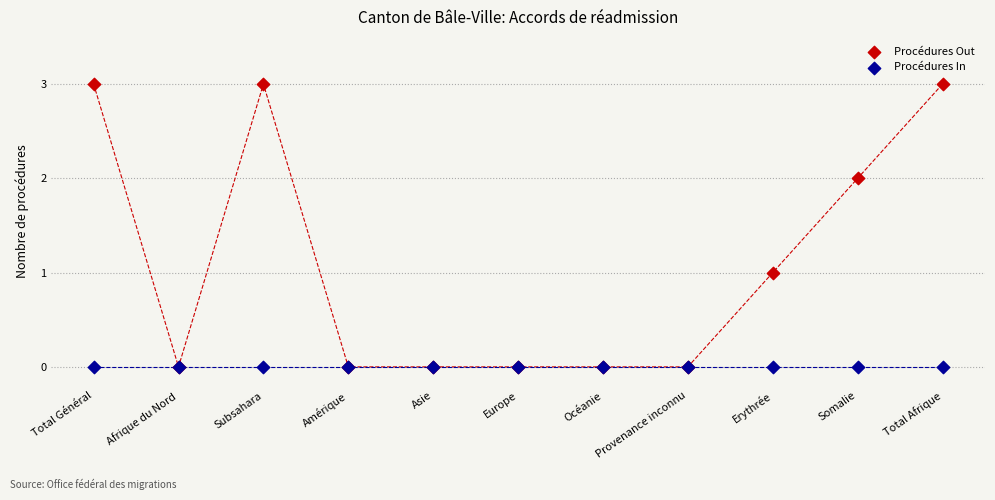

What are all the series names shown in the legend?

Procédures Out, Procédures In